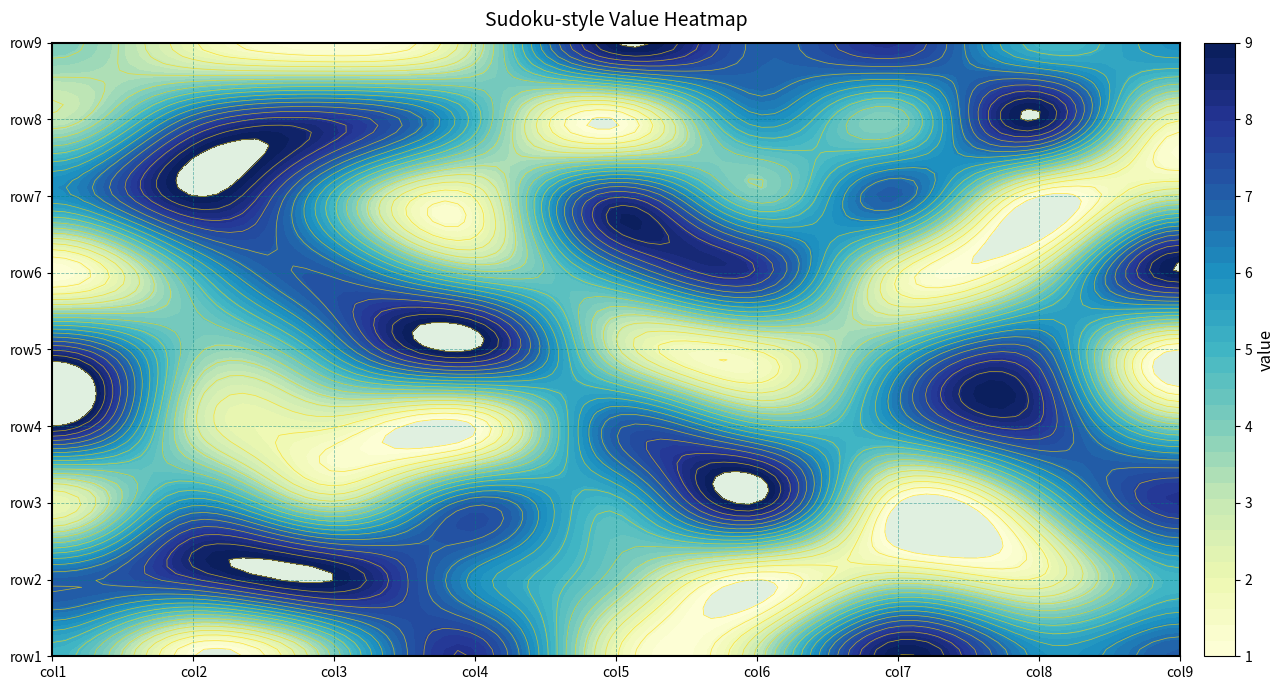

Rank the categories by row5 value from highest to lowest.

3, 0, 7, 2, 6, 1, 4, 5, 8